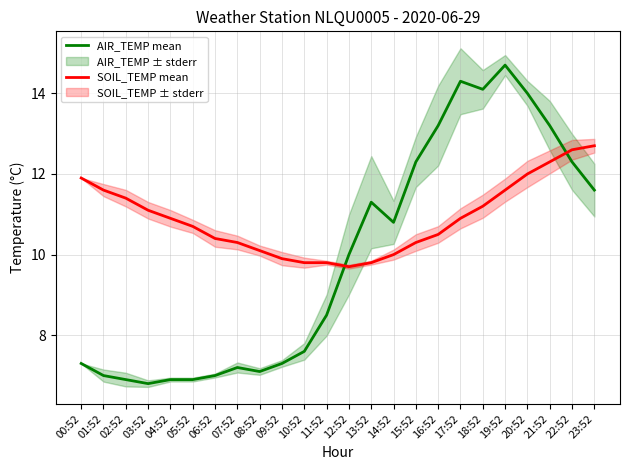

How many times do AIR_TEMP mean and SOIL_TEMP mean cross each other?

2